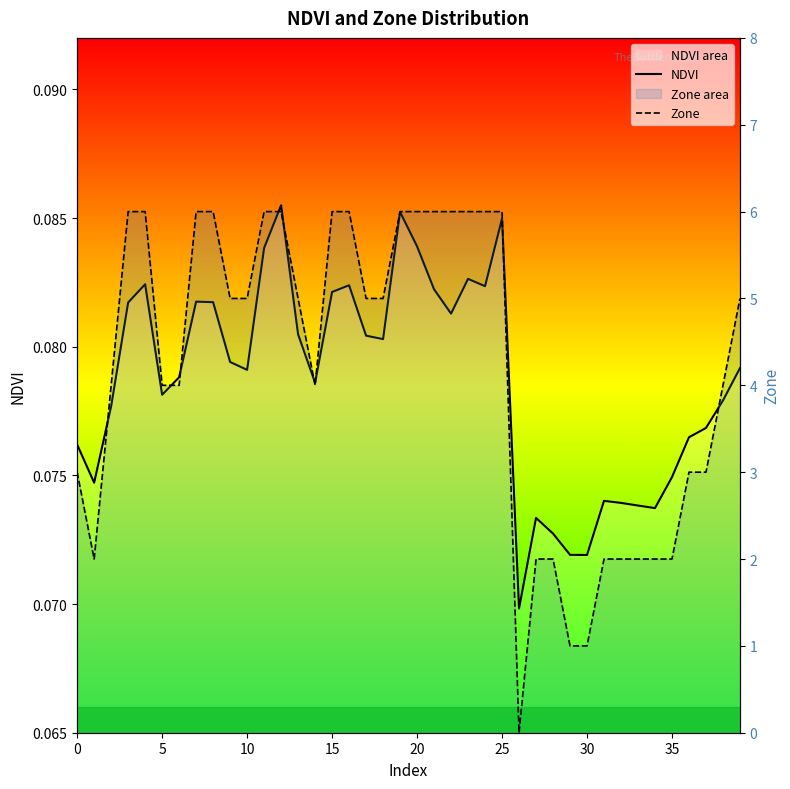

What is the label of the 33rd point from the left?

32